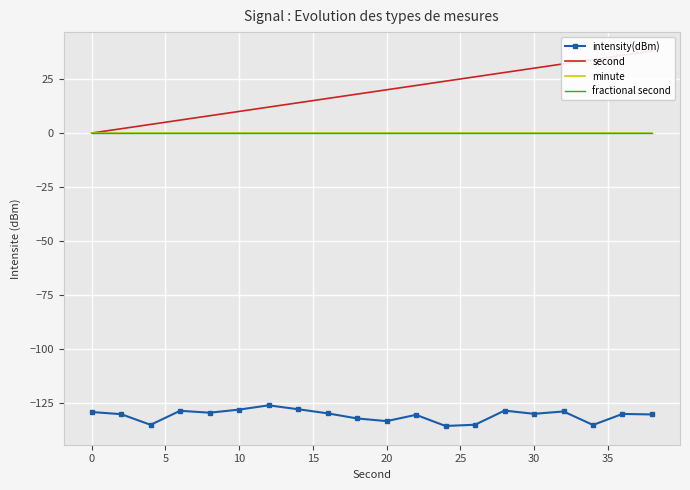

How many categories are shown in the chart?

20